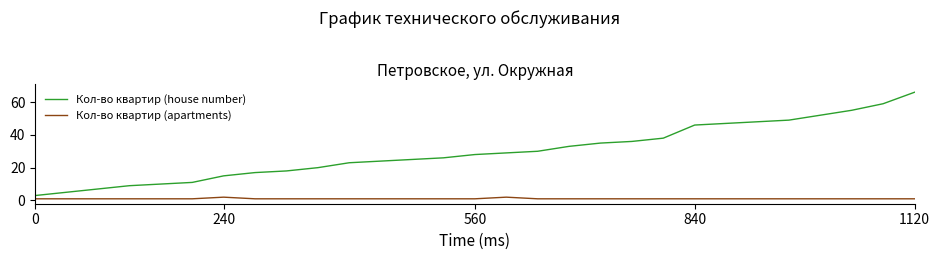

What is the highest value of the Кол-во квартир (apartments) series?

2